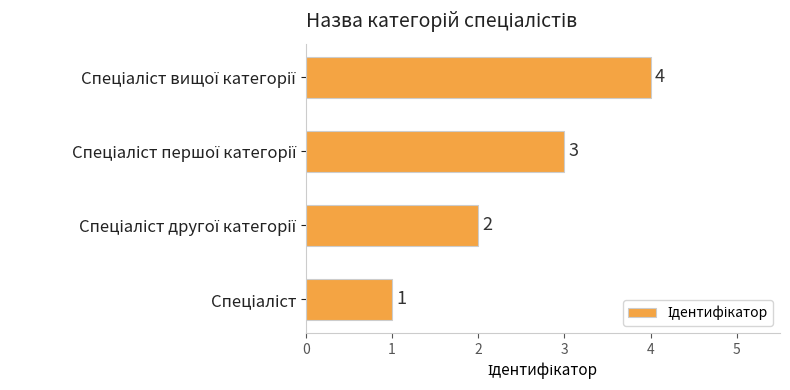

How many values are between 2 and 4?

3